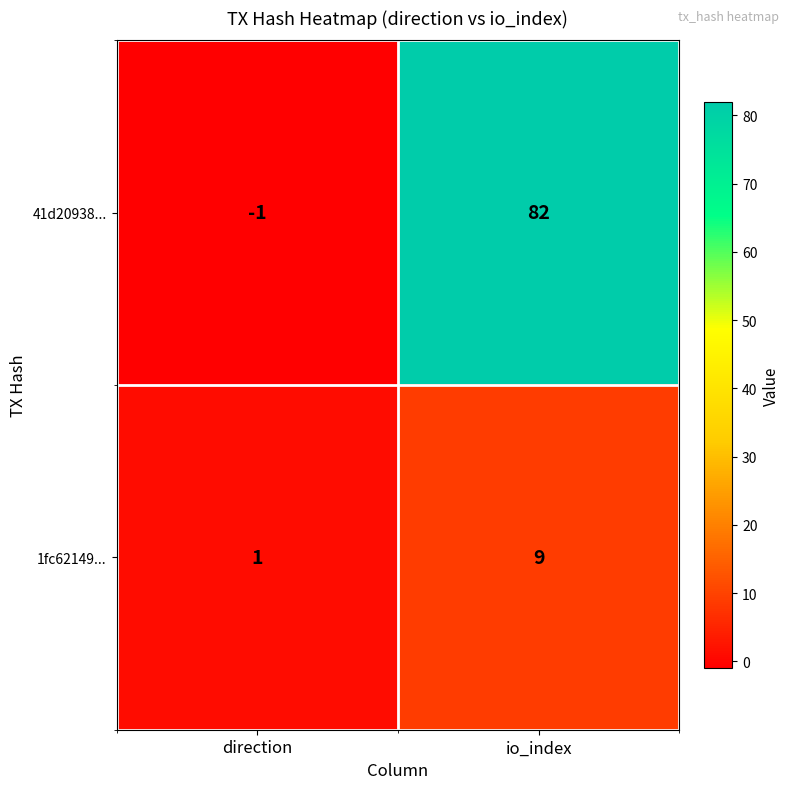

Reading left to right, extract all data points from this chart.

41d20938...: -1	82
1fc62149...: 1	9